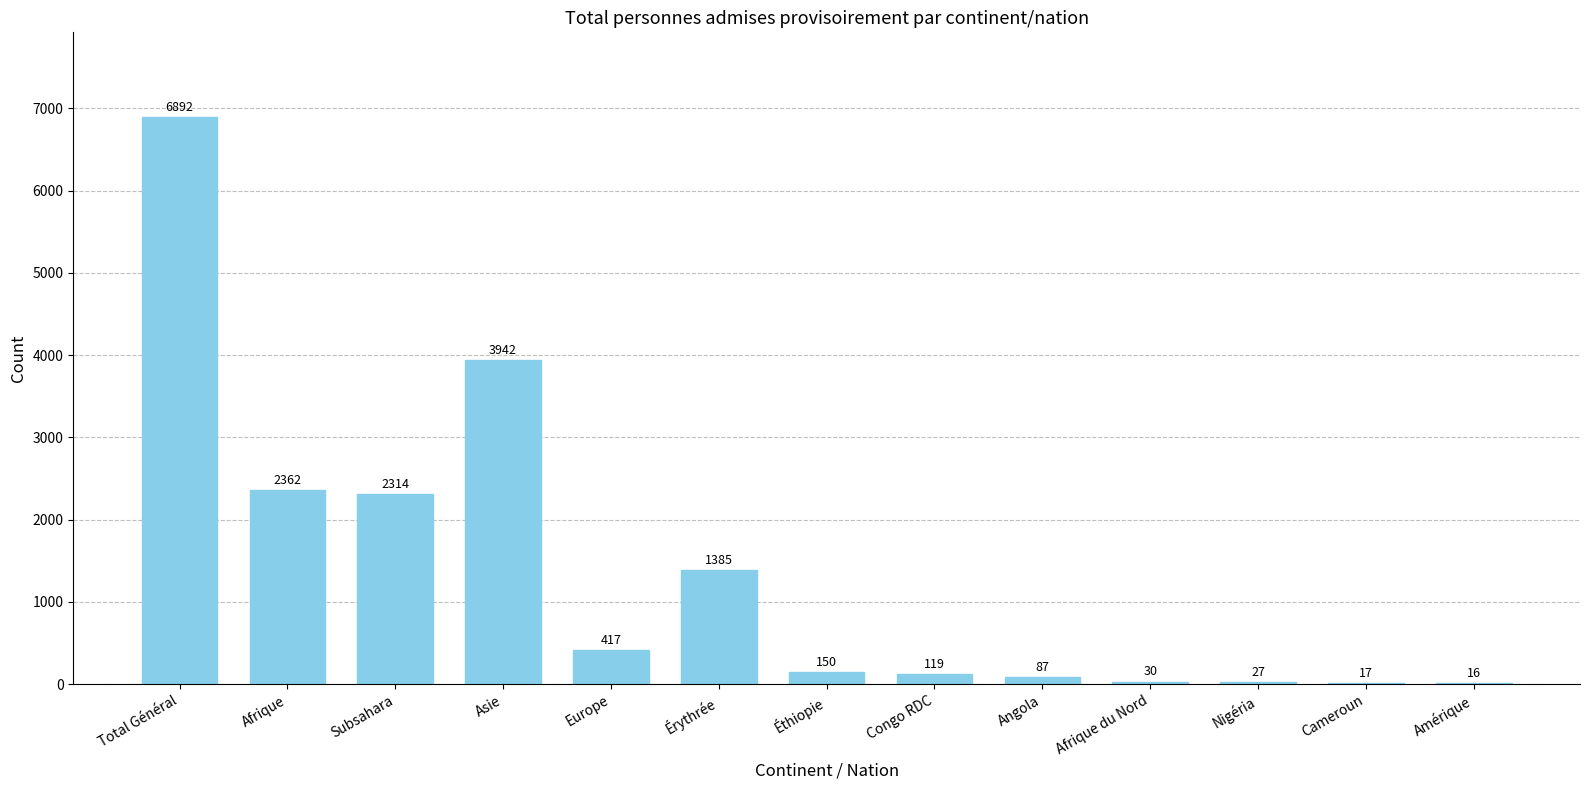

At which label is the value closest to 3454?

Asie